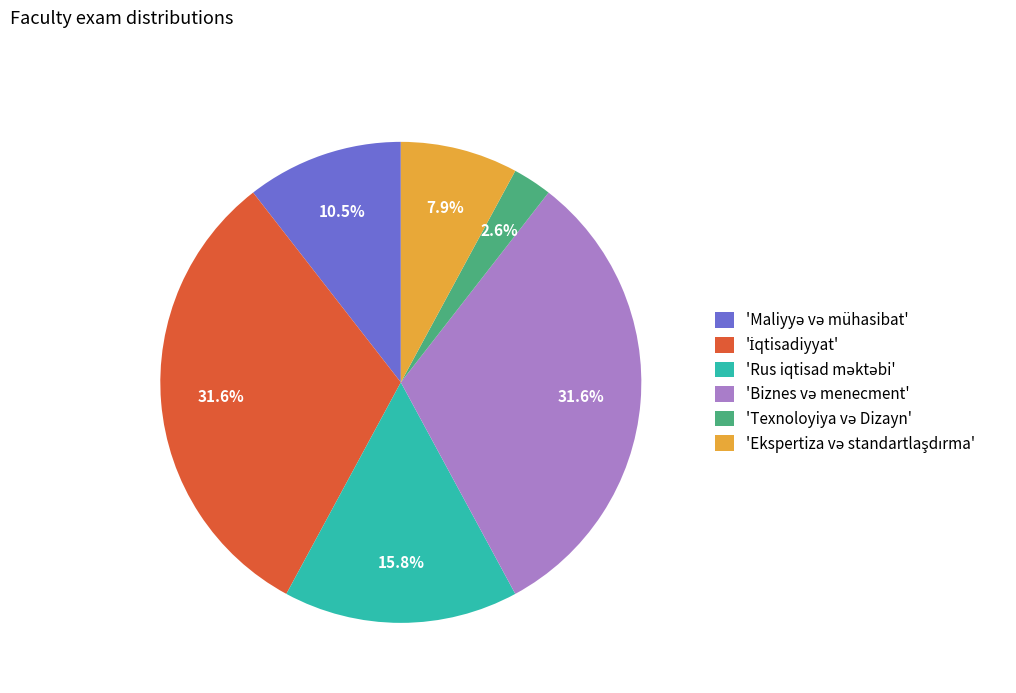

Is there any slice that represents more than half of the pie?

No